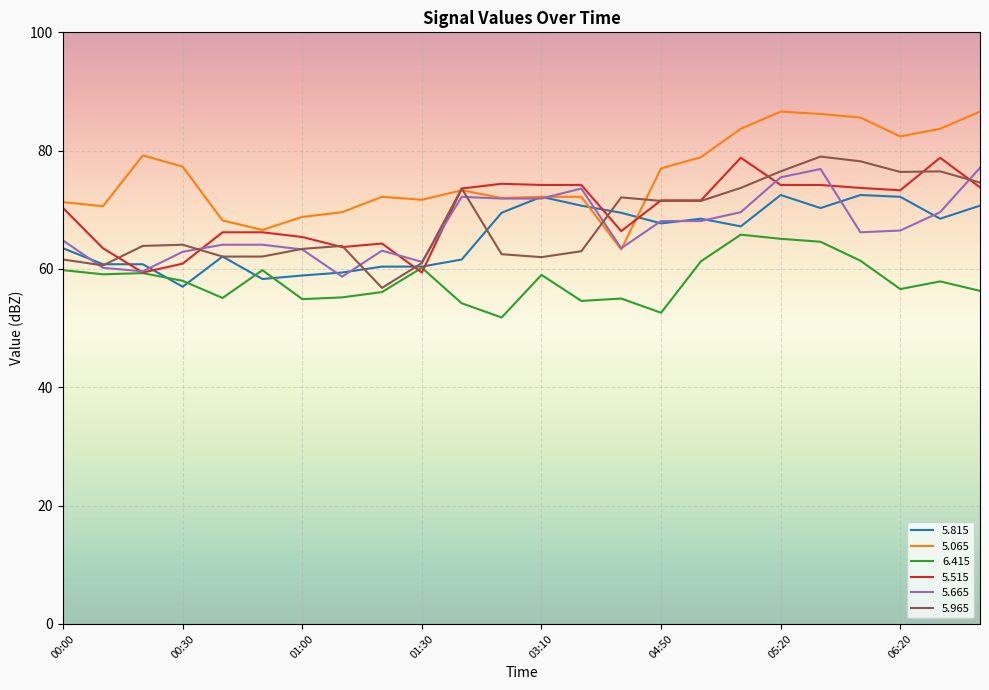

Which series has the largest total across all categories?

5.065